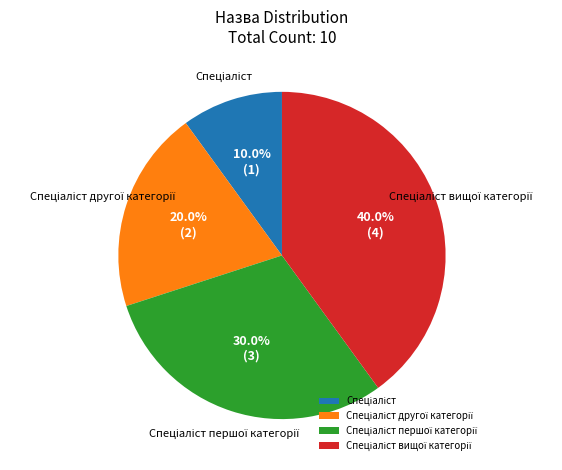

Is there any slice that represents more than half of the pie?

No